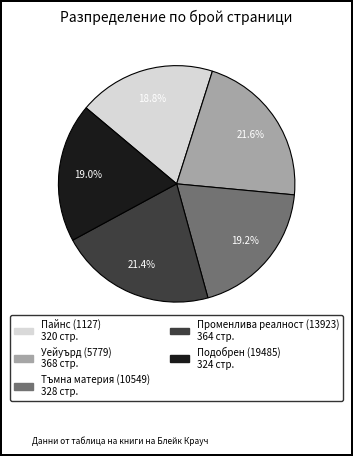

How many slices are in this pie chart?

5